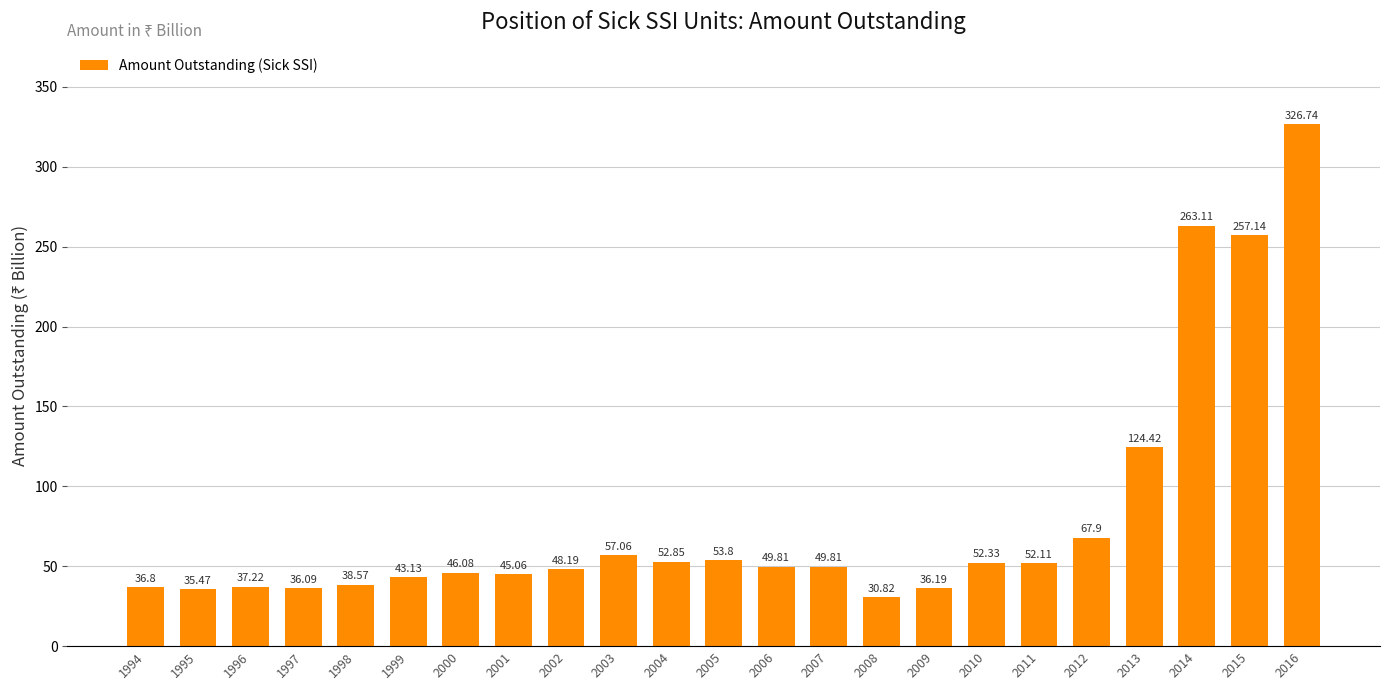

What is the average value?

80.0